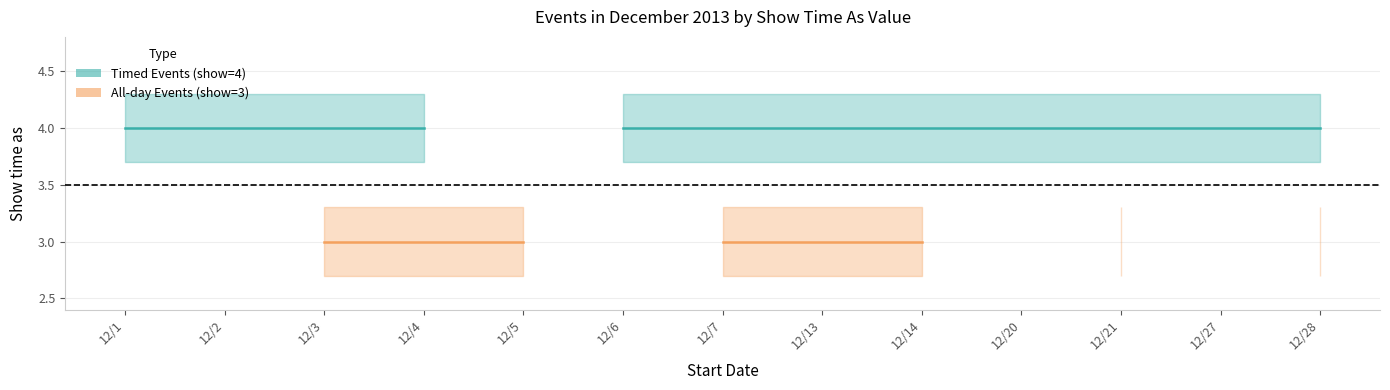

Which category has the highest value in the timed_lower series?

12/1